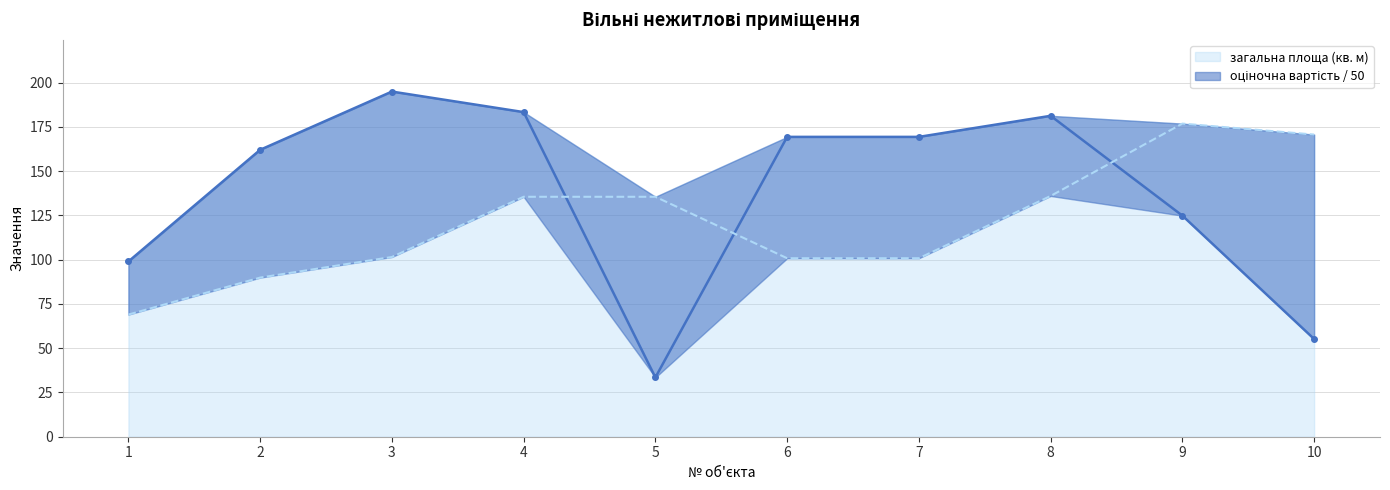

Which category has the lowest value across all series?

5